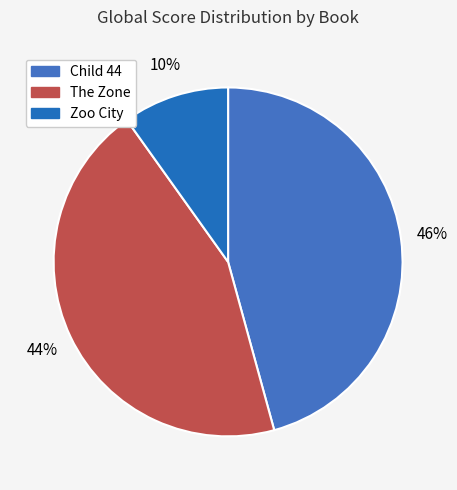

Is Zoo City the majority of the pie?

No